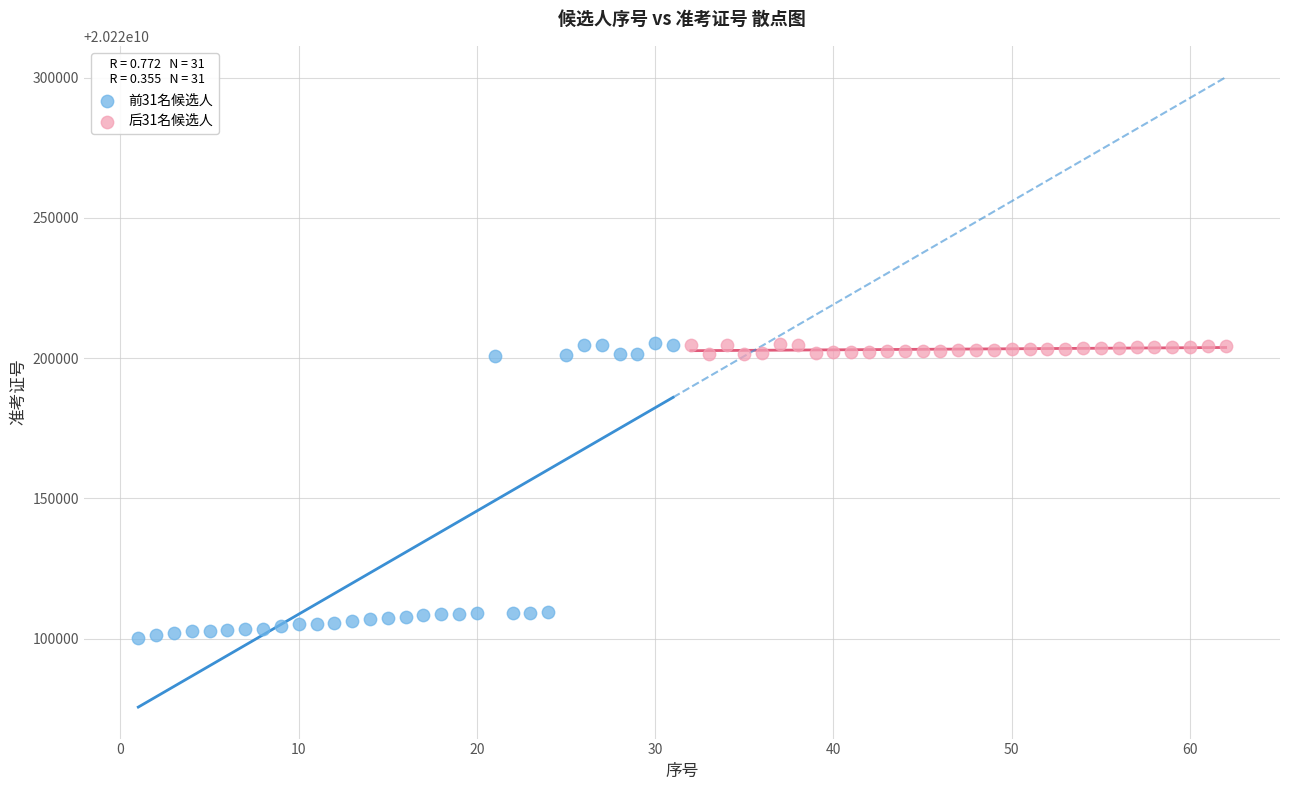

Which series contains the lowest Y value?

前31名候选人